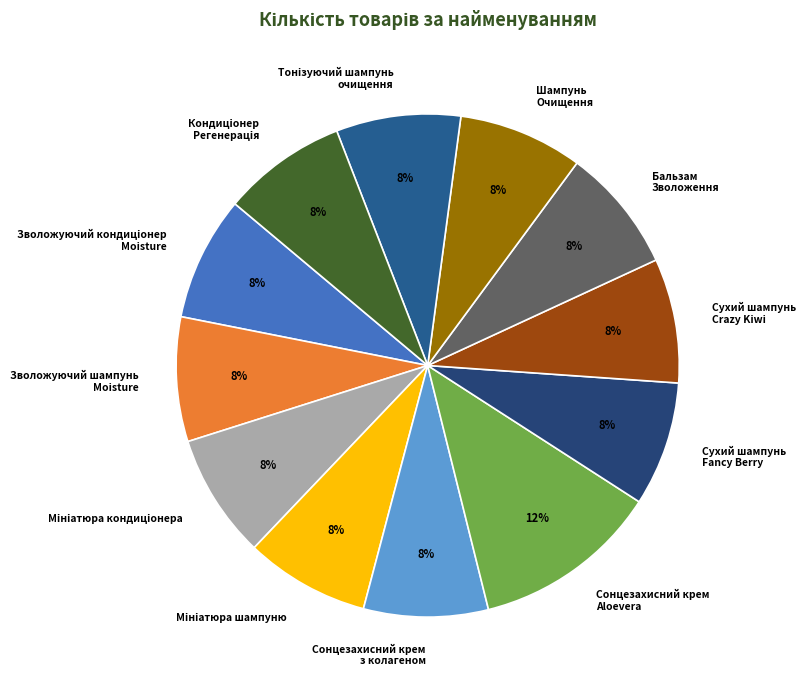

Which slice is the largest?

Сонцезахисний крем Aloevera